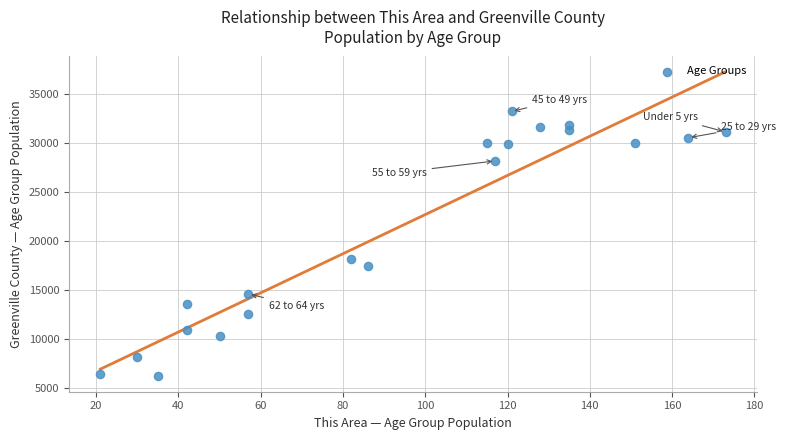

What is the range of Y values (max minus min)?

27124